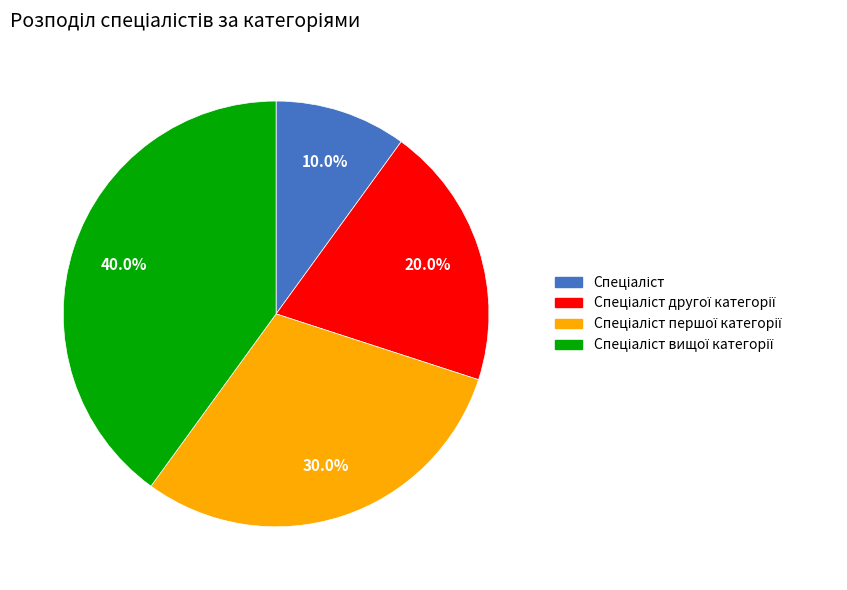

How many segments does this pie chart have?

4